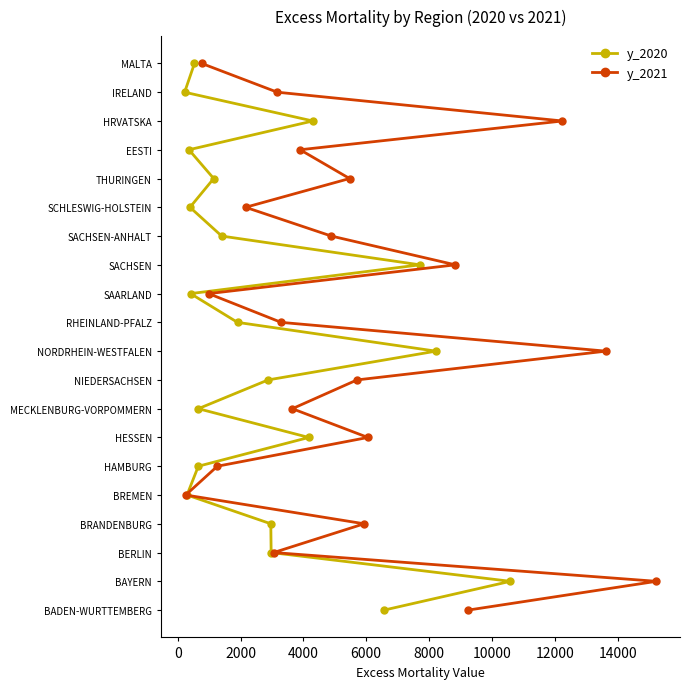

True or false: y_2021 has a value of 21 at 14.

False